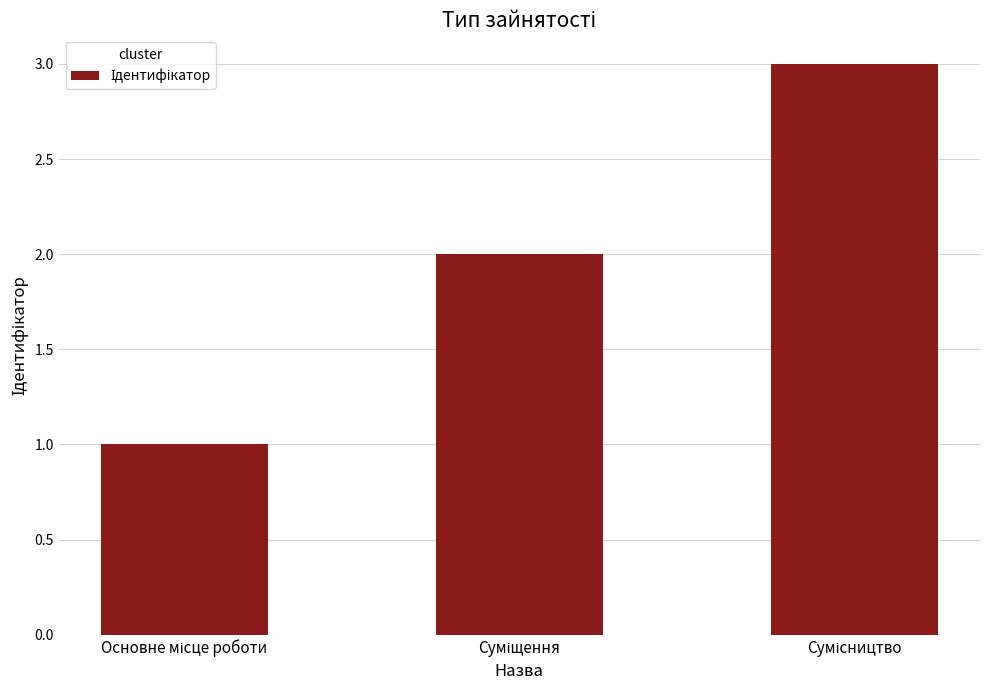

How many data points does each series have?

3